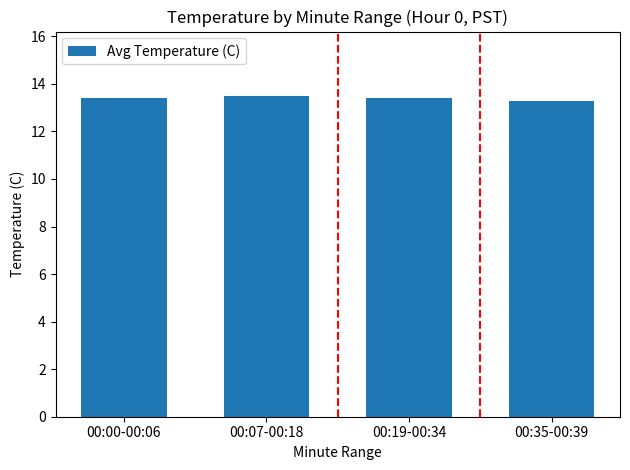

What position from the right is 00:07-00:18?

3